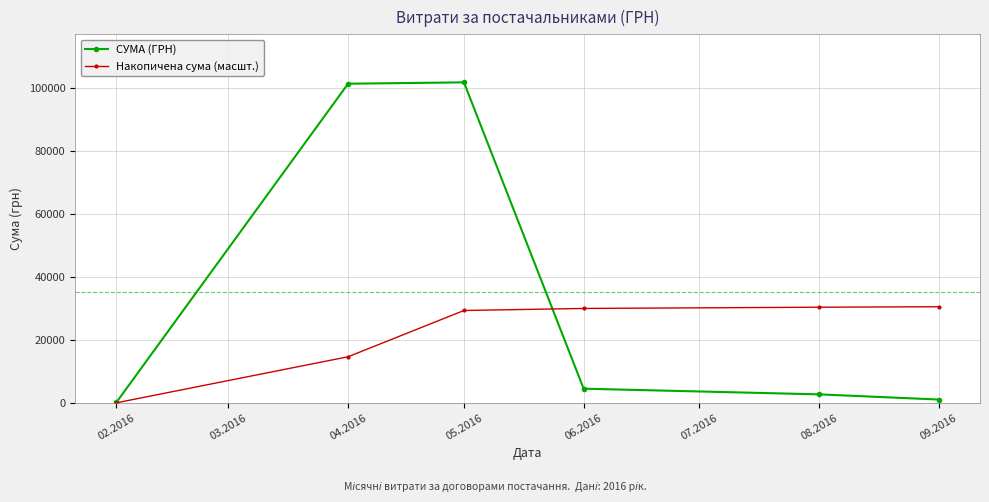

How many distinct data groups are displayed?

2